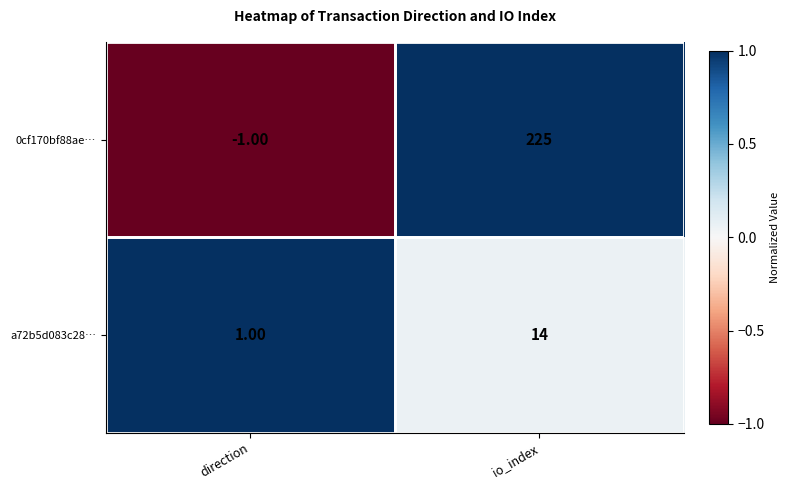

What is the total value across all series at io_index?

239